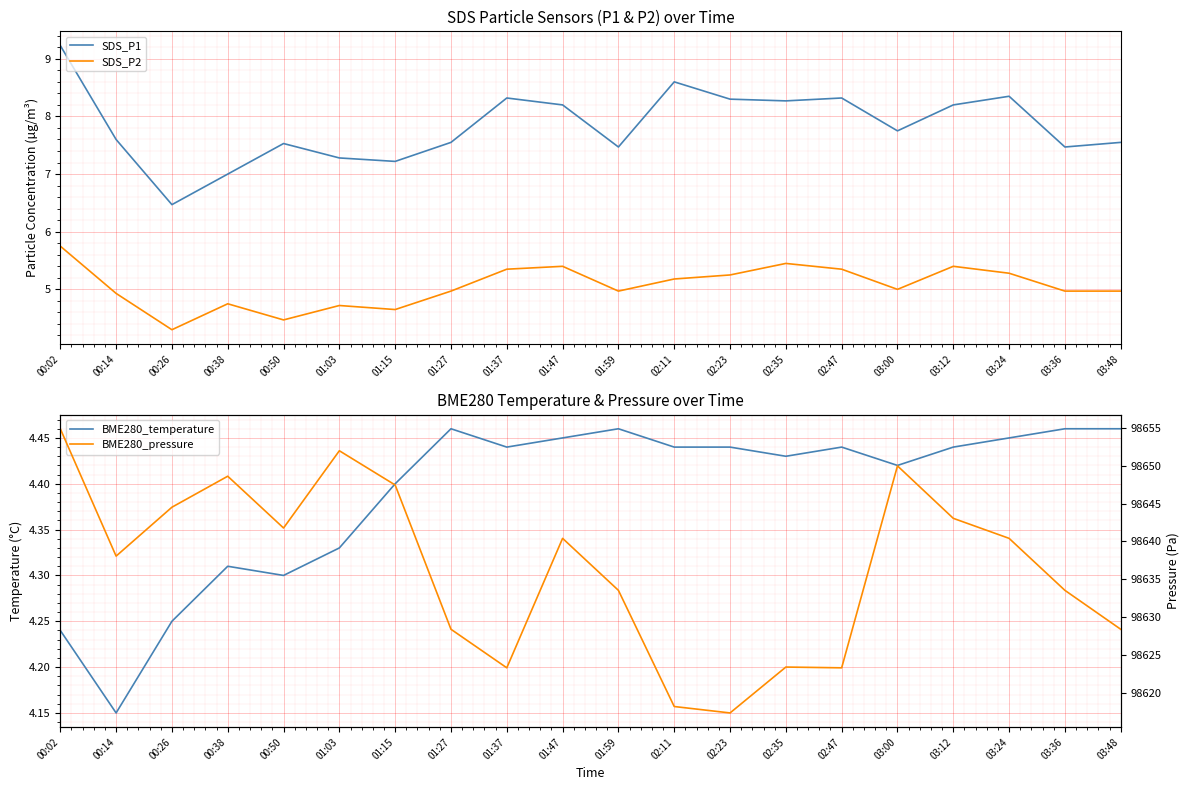

True or false: BME280_pressure and SDS_P2 intersect in this chart.

False